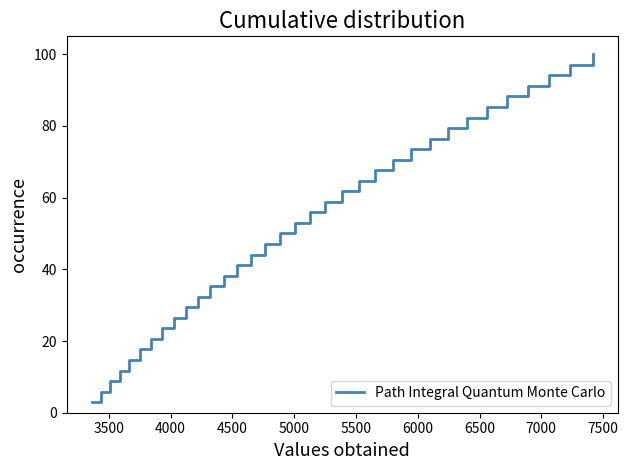

What is the difference between the maximum and second lowest values?

94.1